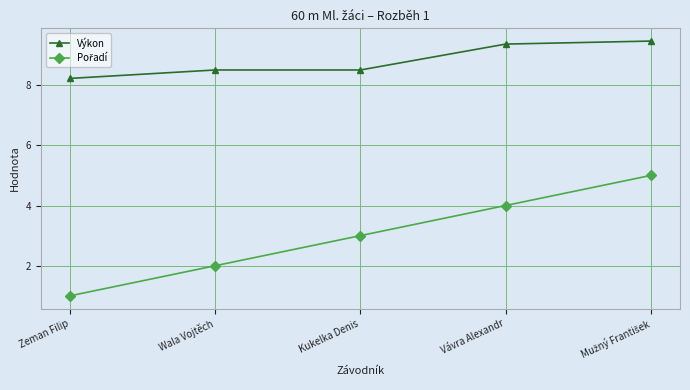

What position from the right is Wala Vojtěch?

4